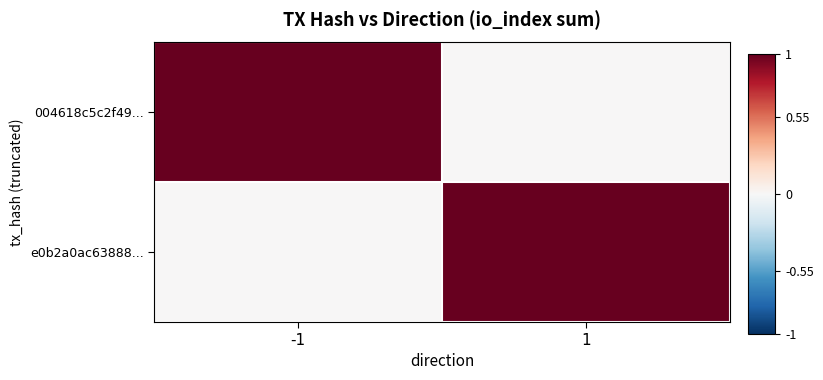

At how many categories does at least one series exceed 0?

2